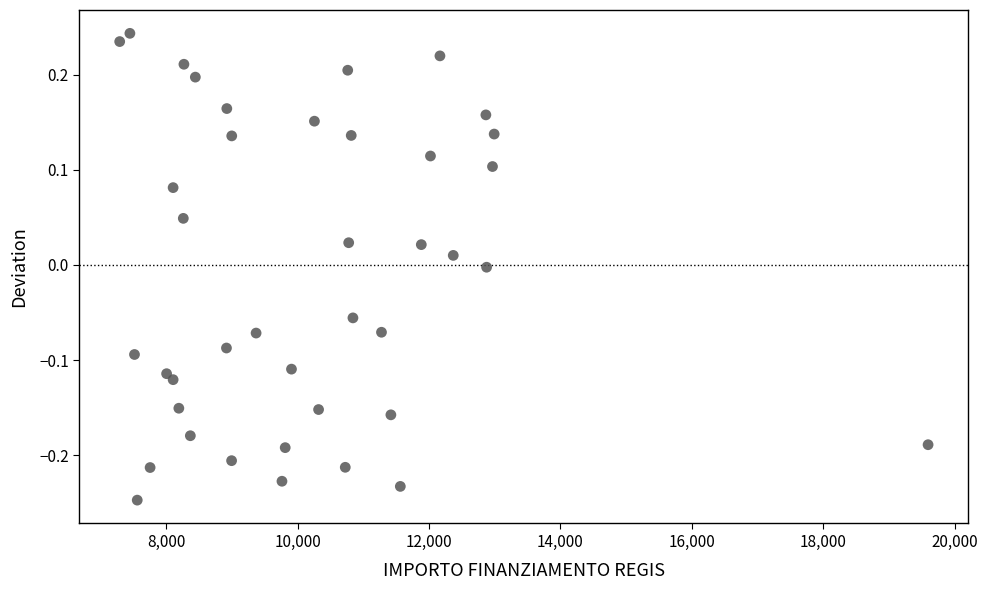

What is the range of X values (max minus min)?

12295.7